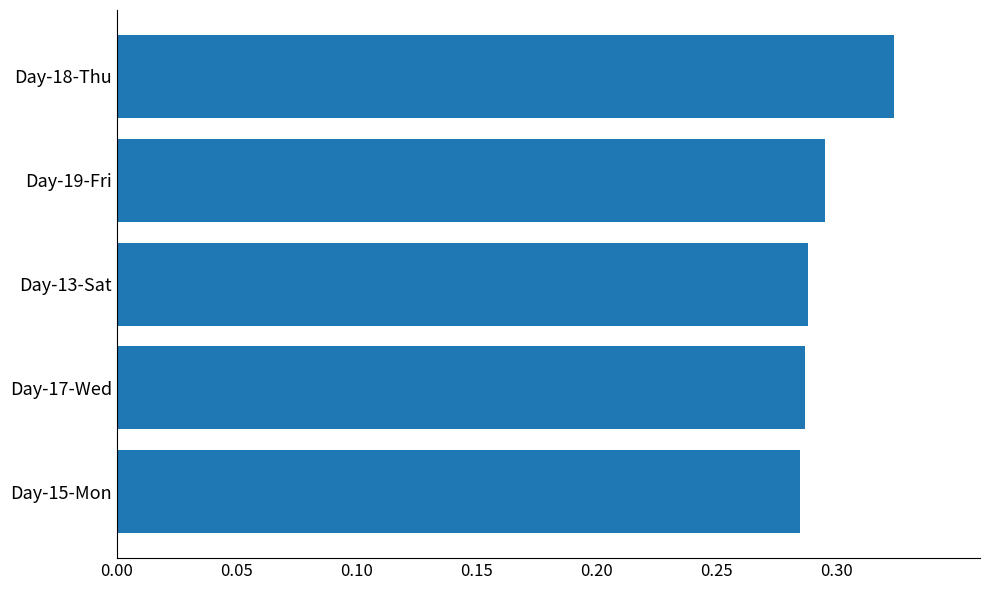

What is the label of the 5th bar from the top?

Day-15-Mon